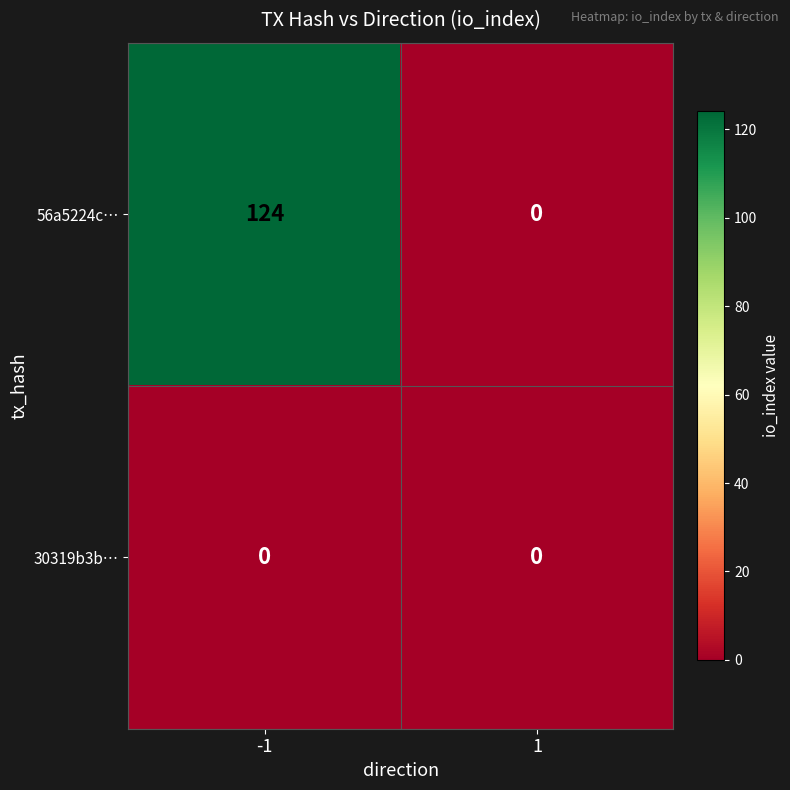

Reading left to right, what are all the values shown in this chart?

56a5224c…: 124	0
30319b3b…: 0	0